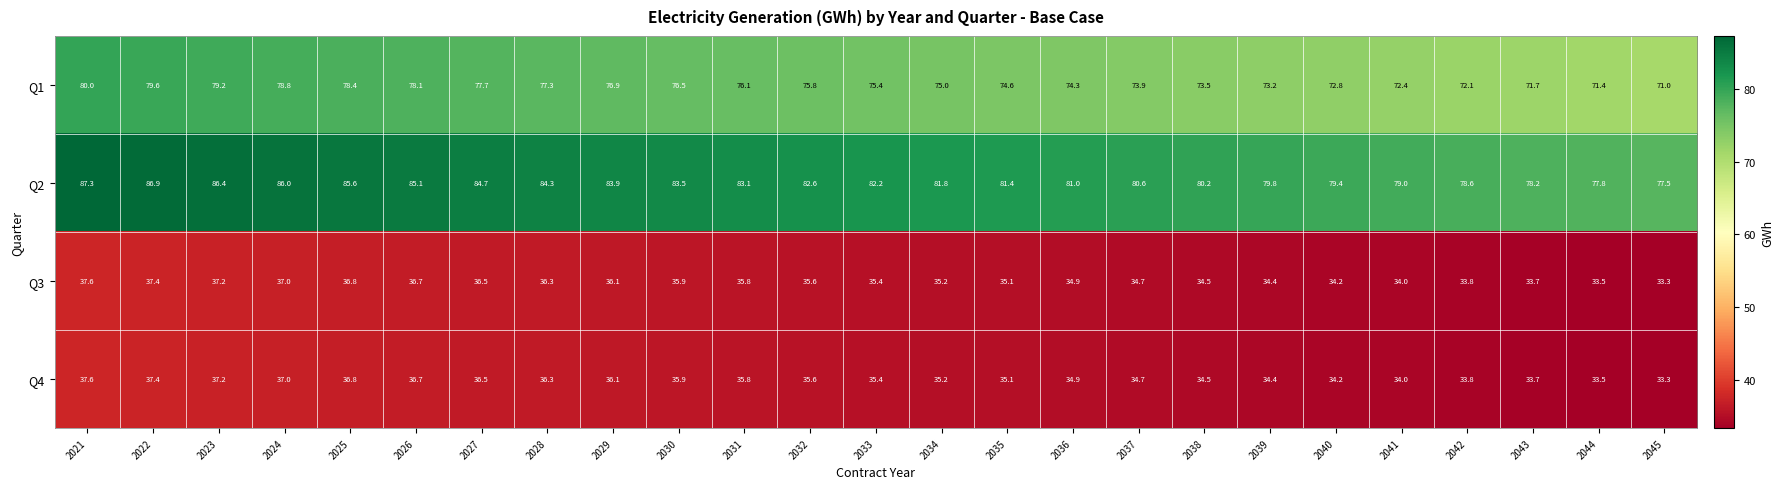

Which category has the highest value in the Q2 series?

2021